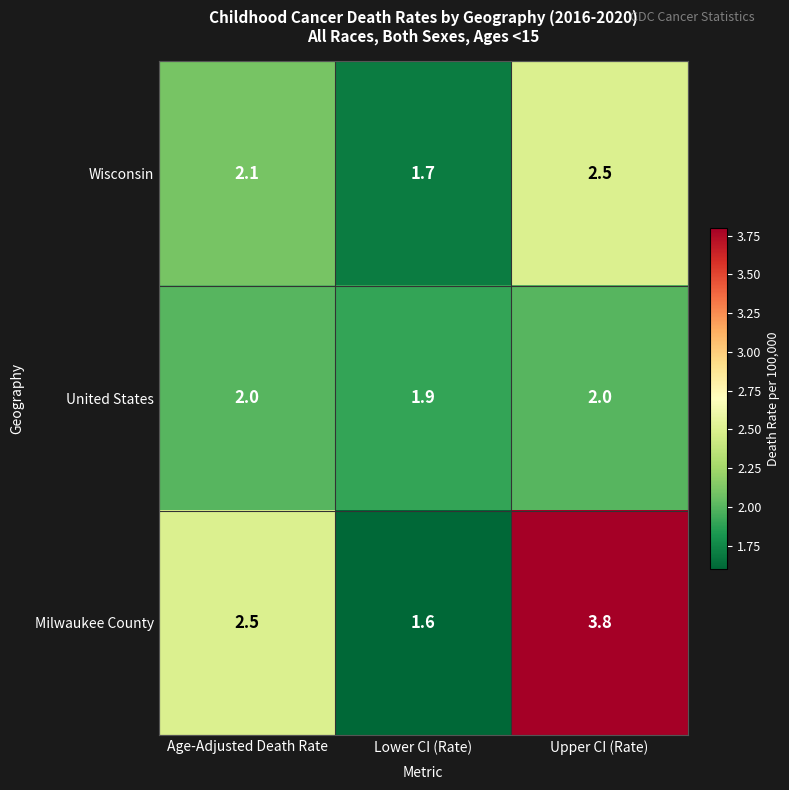

Read the Wisconsin value at Upper CI (Rate).

2.5